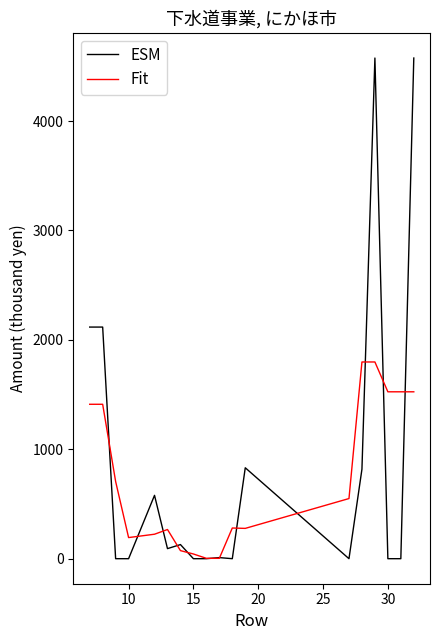

True or false: Fit and ESM cross at least once.

True